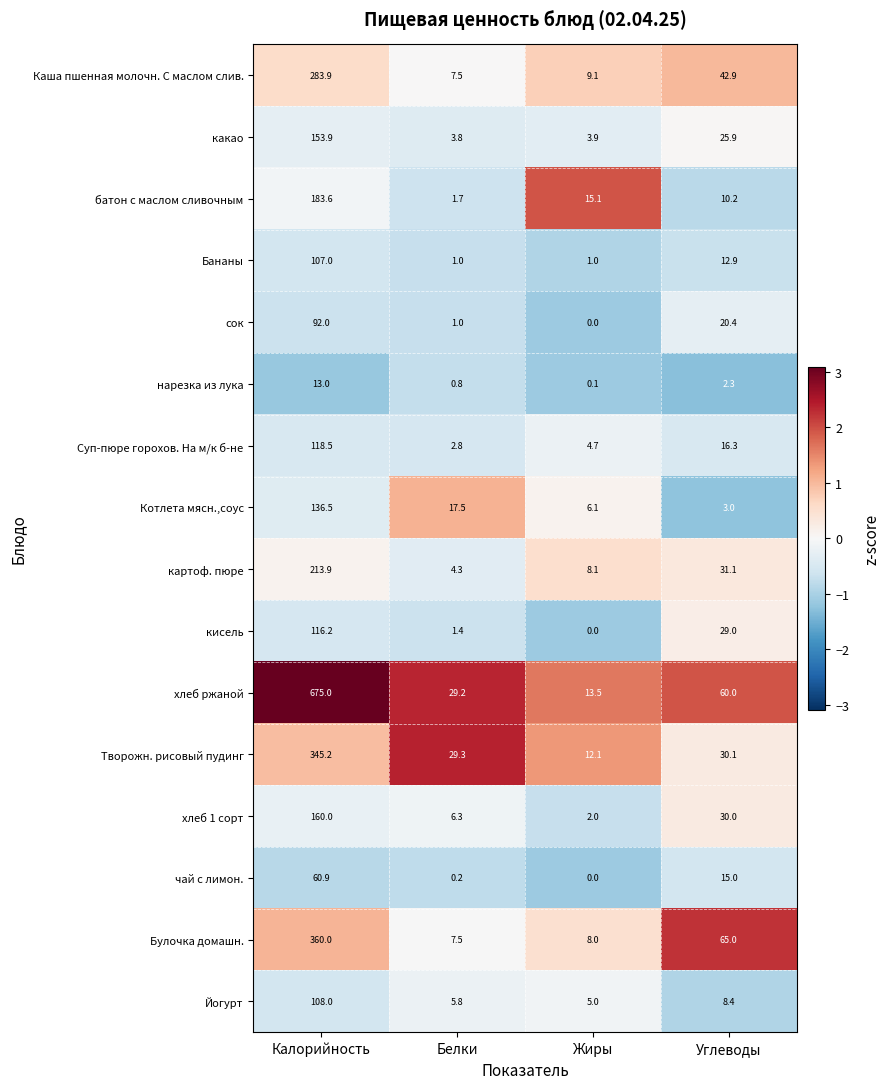

The батон с маслом сливочным series shows 183.6 at Калорийность. True or false?

True